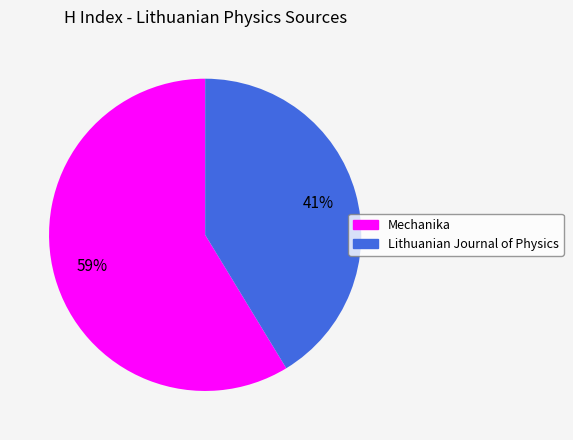

Count the number of slices in the pie.

2